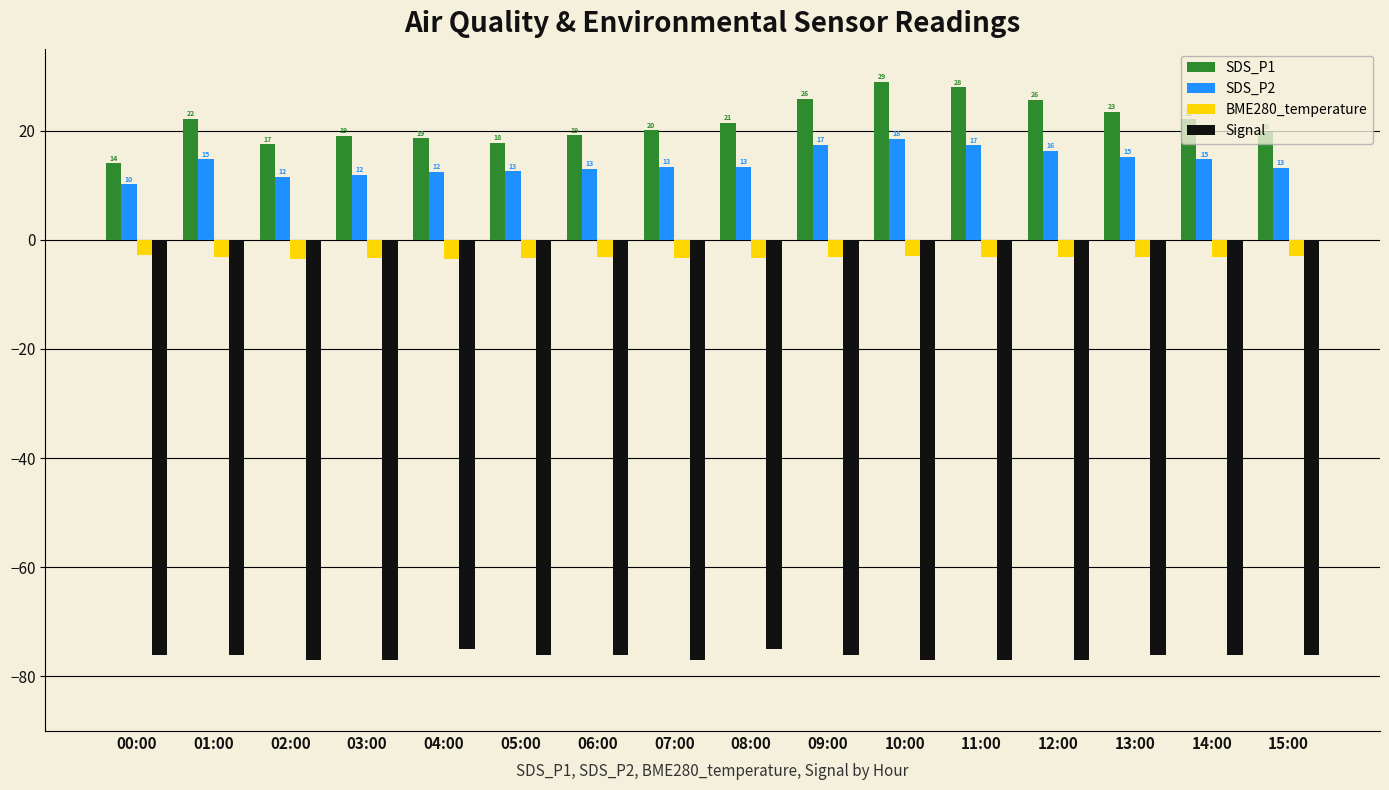

What is the difference between the maximum and second lowest values in the SDS_P2 series?

6.9